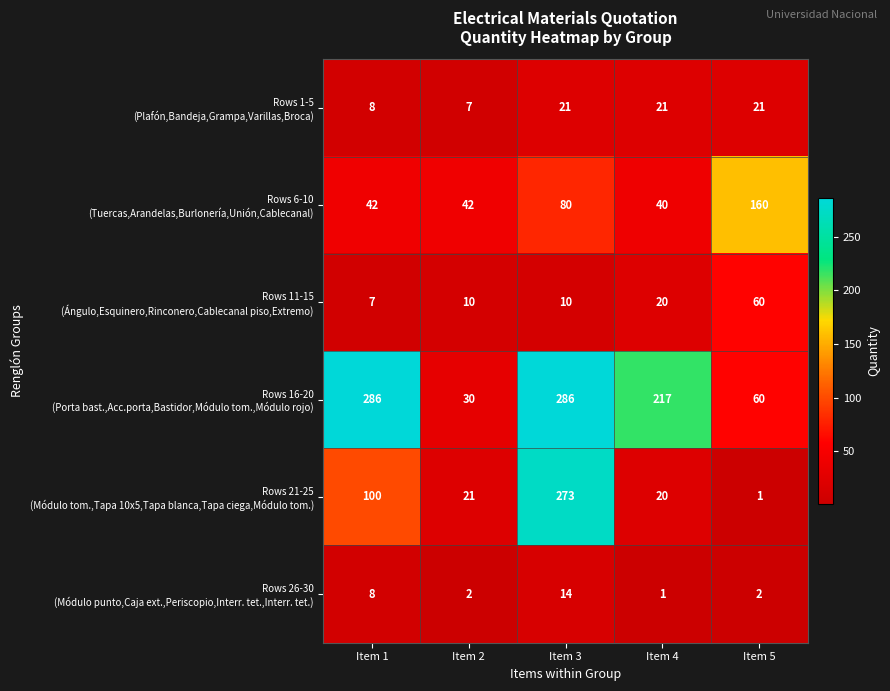

At how many categories does at least one series exceed 176?

3